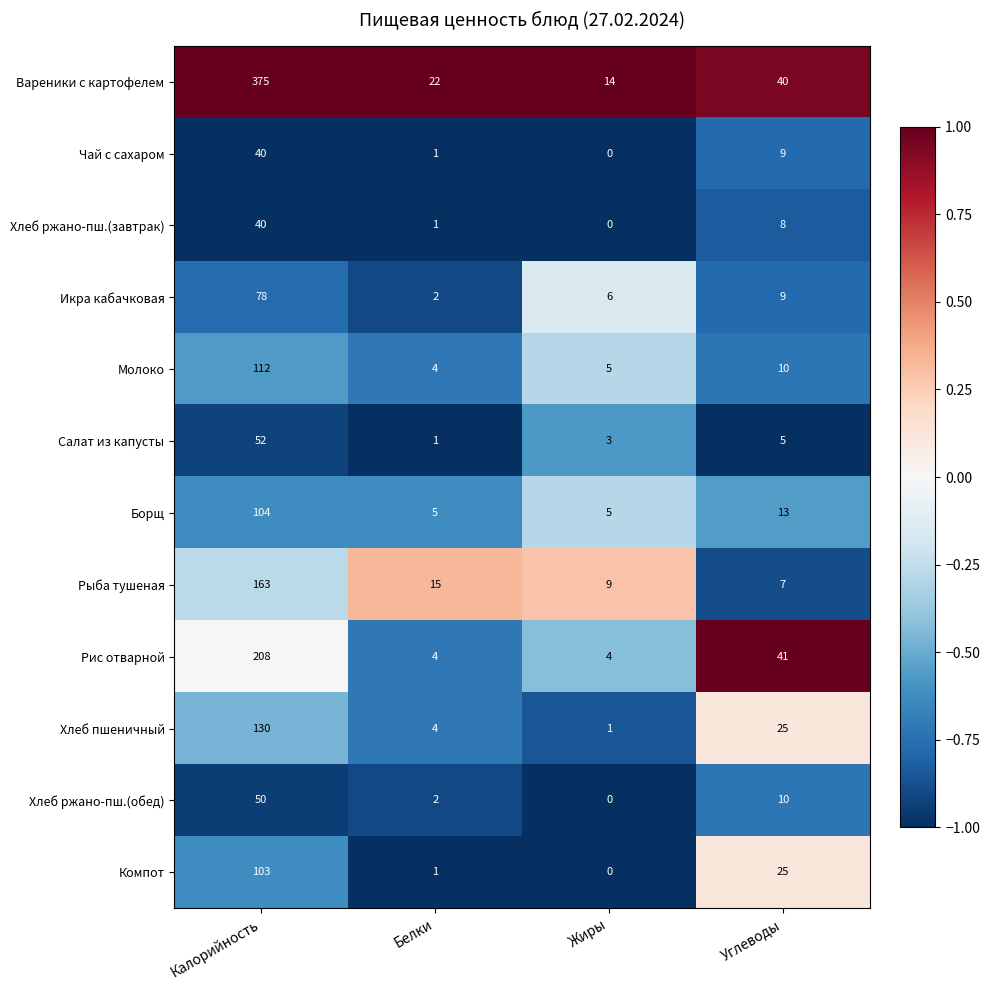

Where is Рис отварной nearest to the value 106?

Углеводы